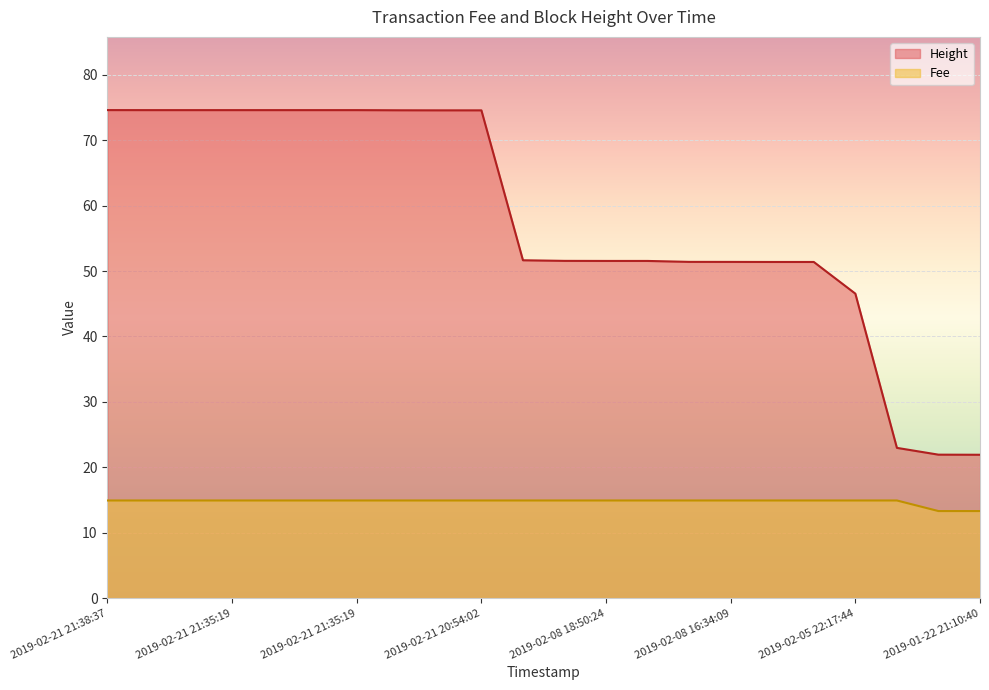

True or false: Height and Fee intersect in this chart.

False